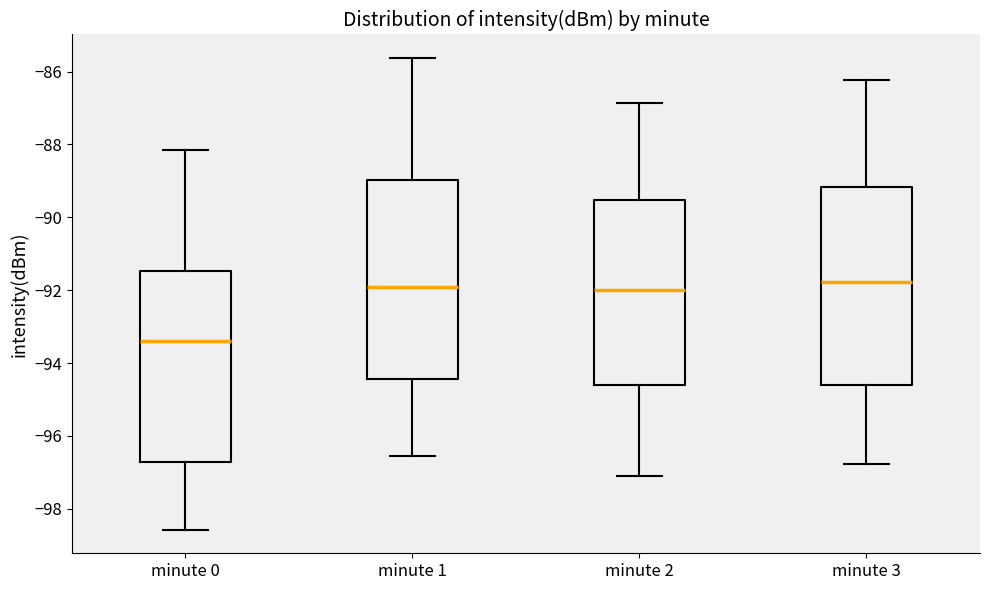

Which box has the lowest median line?

minute 0